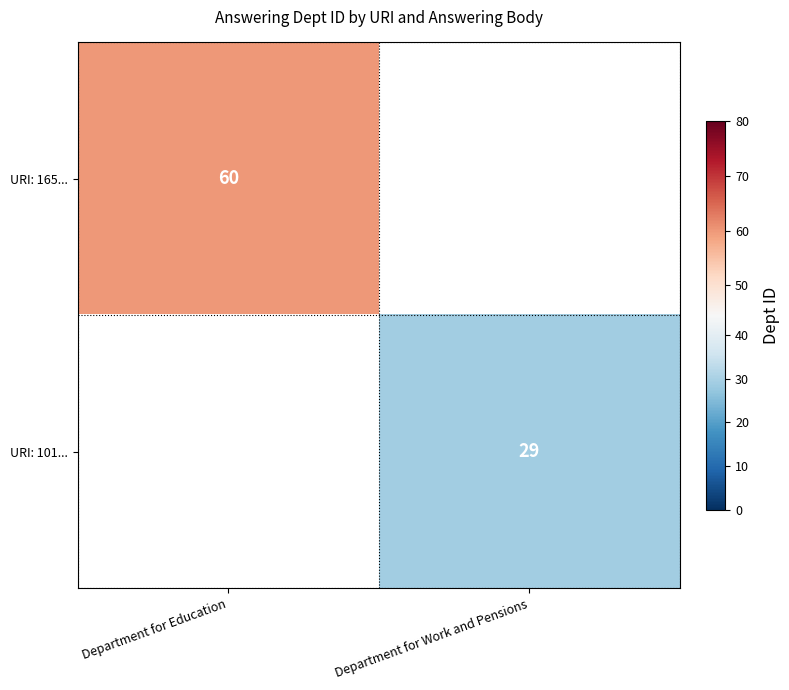

At how many categories does at least one series exceed 39?

1